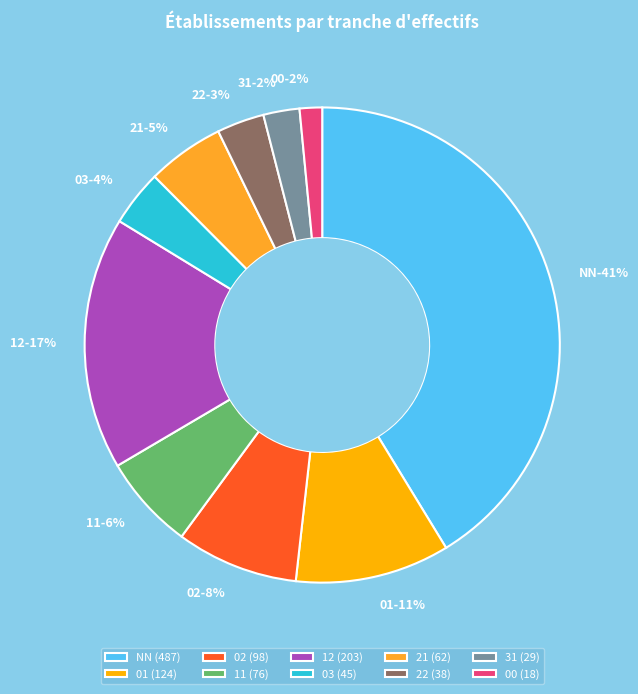

Is there any slice that represents more than half of the pie?

No